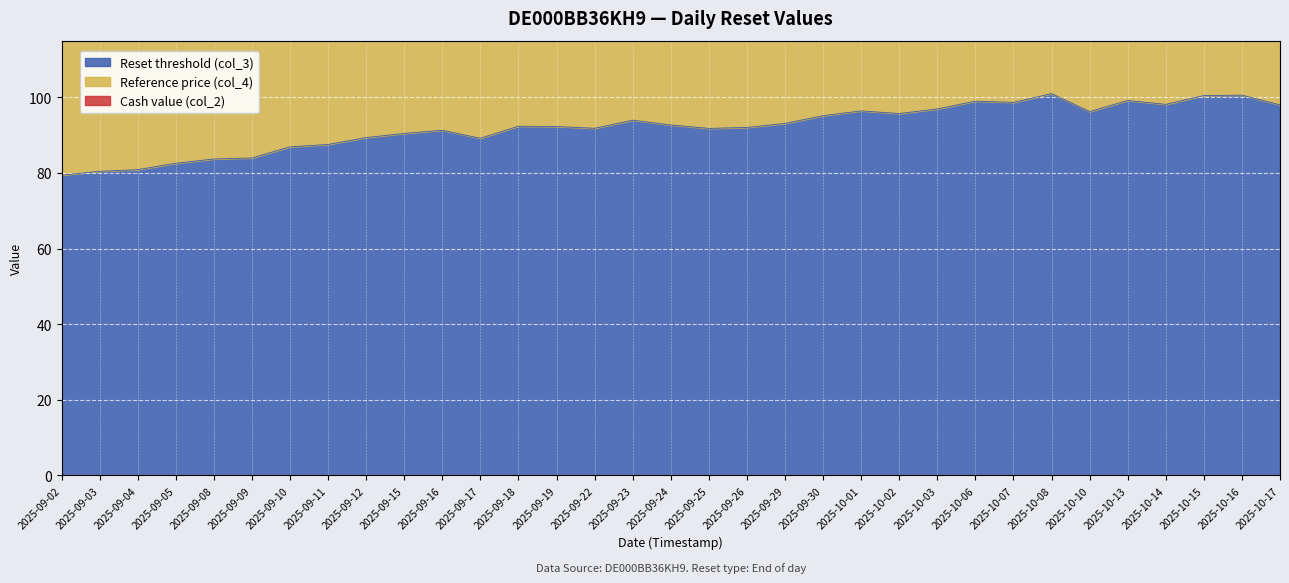

At which label does Reference price (col_4) reach its minimum?

2025-09-02